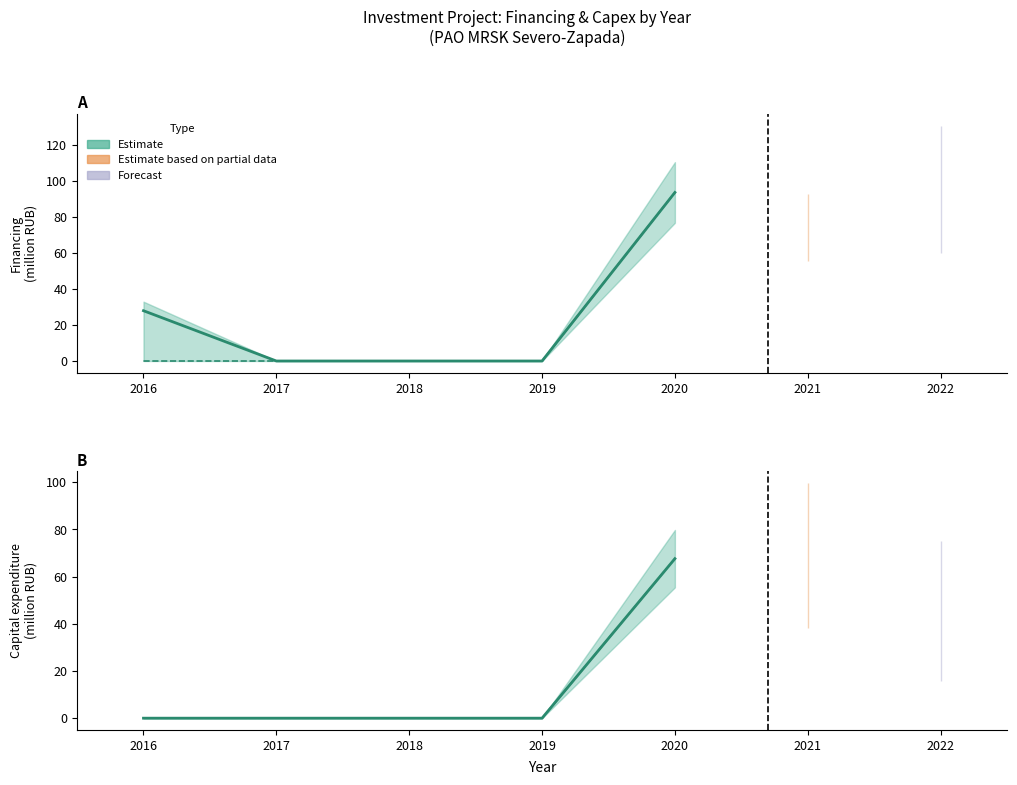

List the labels in order of value, largest first.

2020, 2016, 2017, 2018, 2019